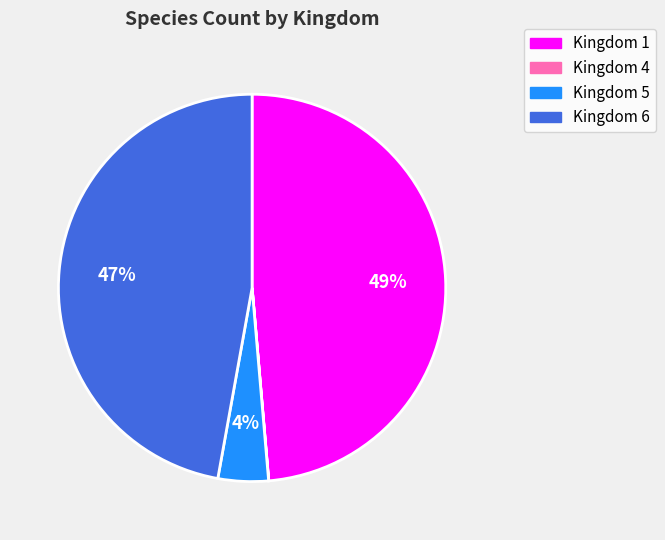

To the nearest percent, what is the difference between the largest and smallest slice percentages?

49%